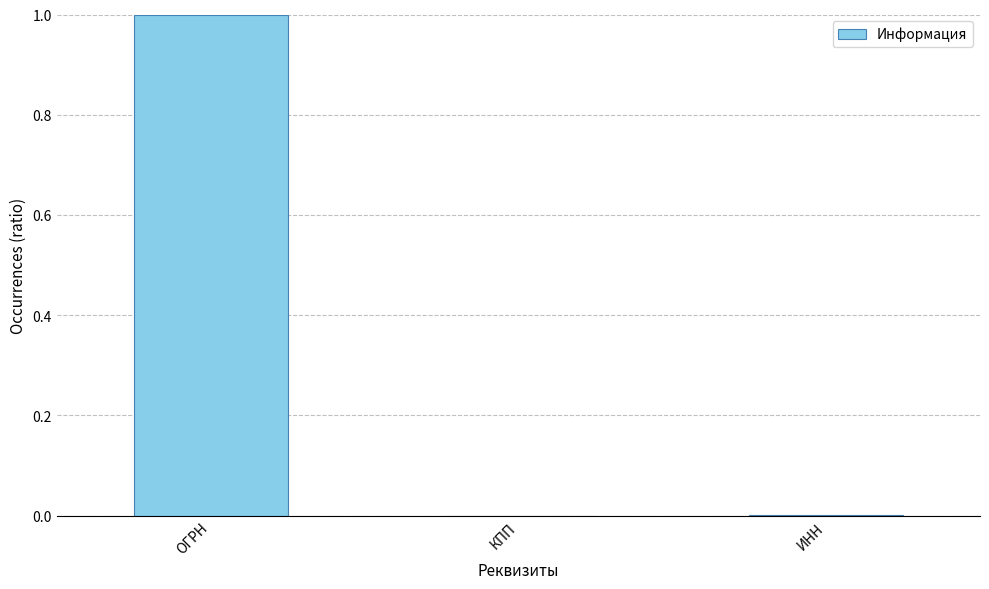

The value at ИНН is 0.0. True or false?

True